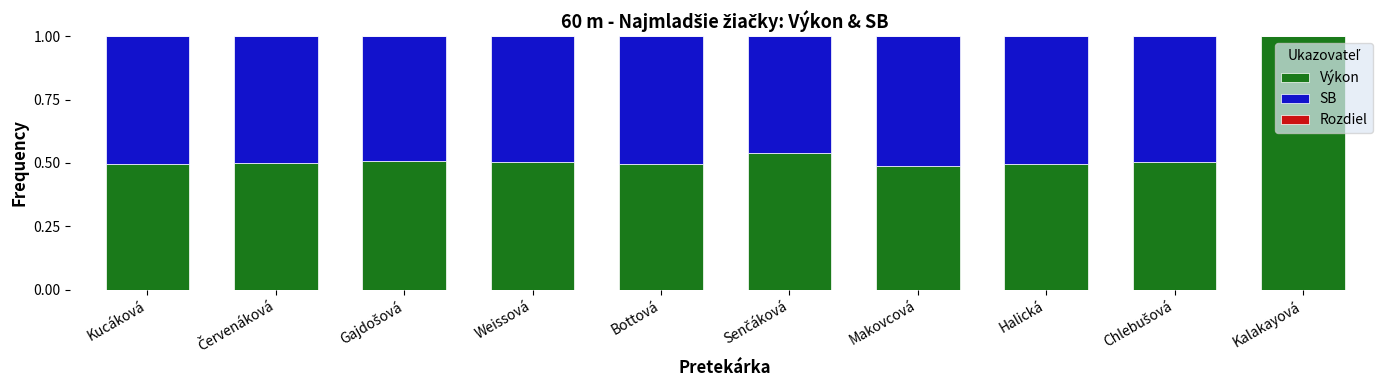

What is the total value across all series at Kucáková?

1.0